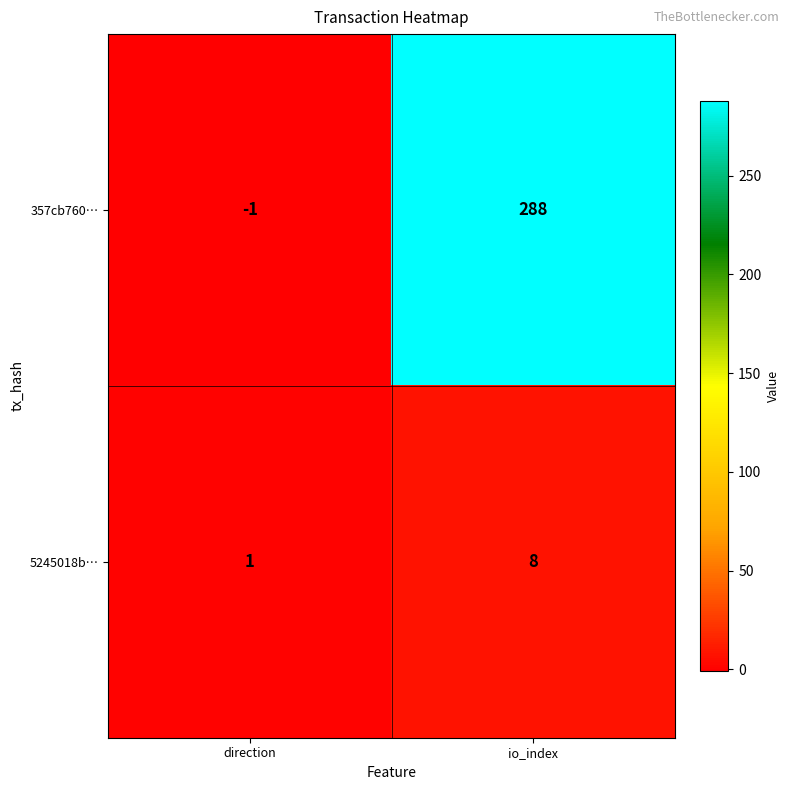

Reading left to right, what are all the values shown in this chart?

357cb760…: direction=-1	io_index=288
5245018b…: direction=1	io_index=8